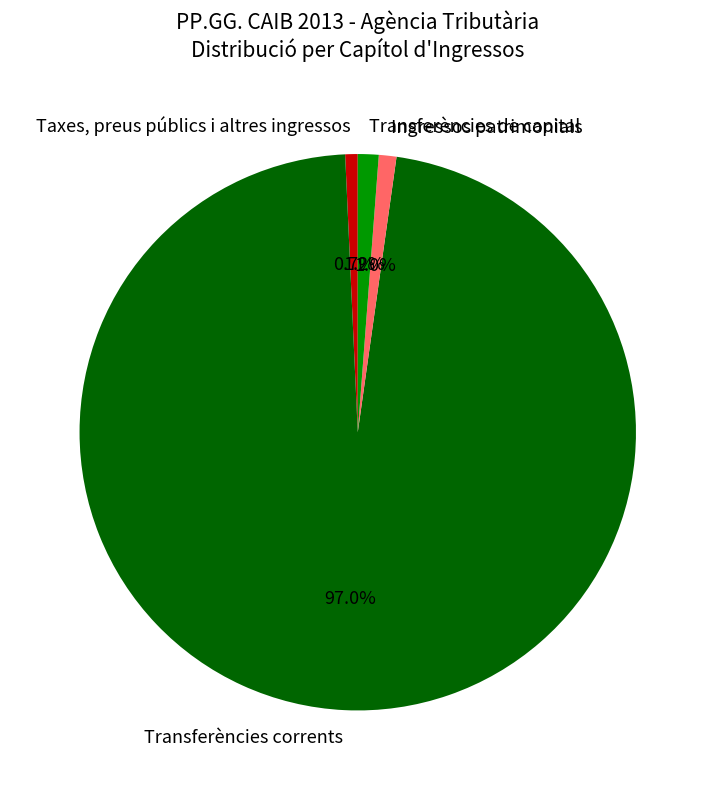

What percentage is the Ingressos patrimonials slice, to the nearest percent?

1%